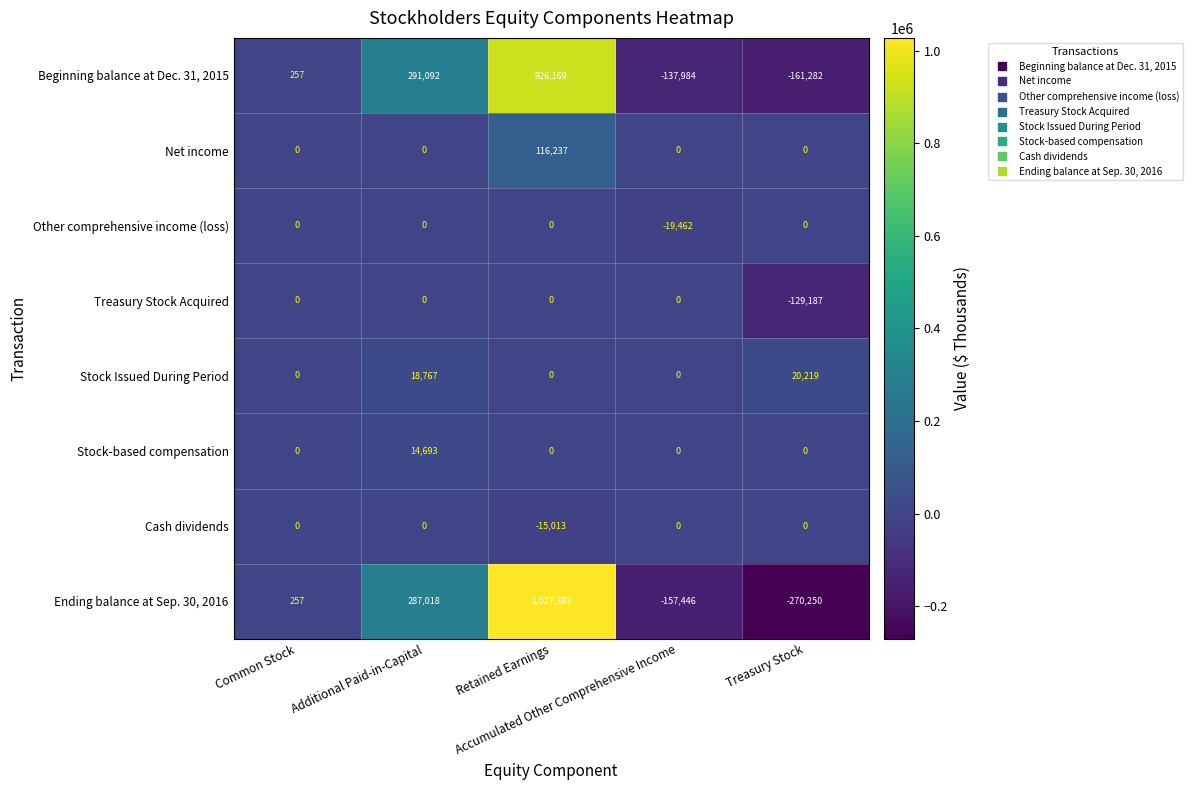

Which series has the largest total across all categories?

Beginning balance at Dec. 31, 2015